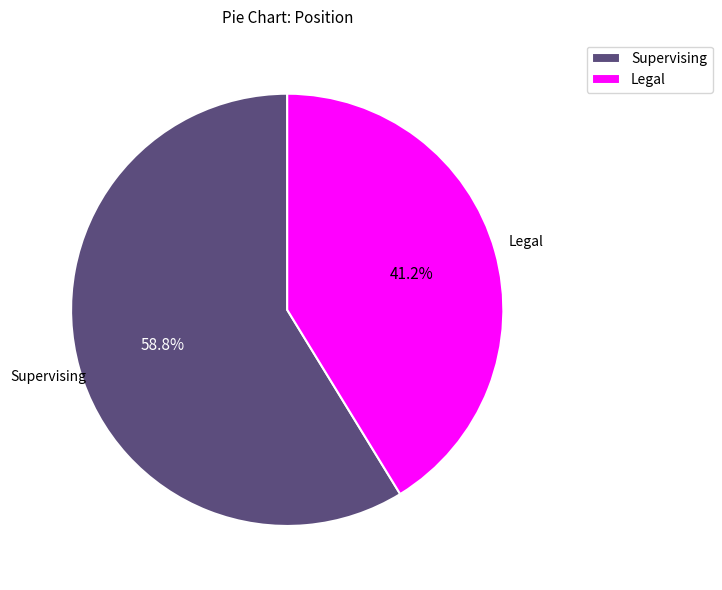

How many slices are in this pie chart?

2